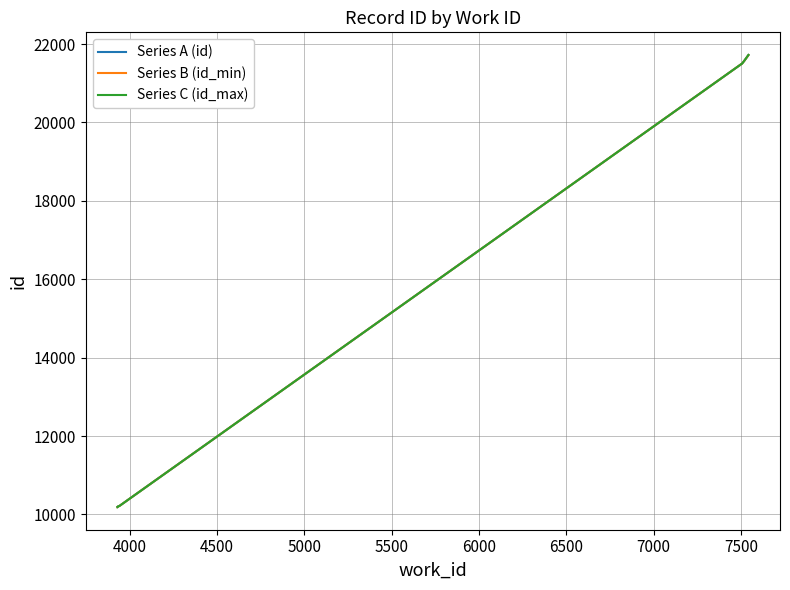

List the series in order of their overall mean, highest first.

Series C (id_max), Series A (id), Series B (id_min)